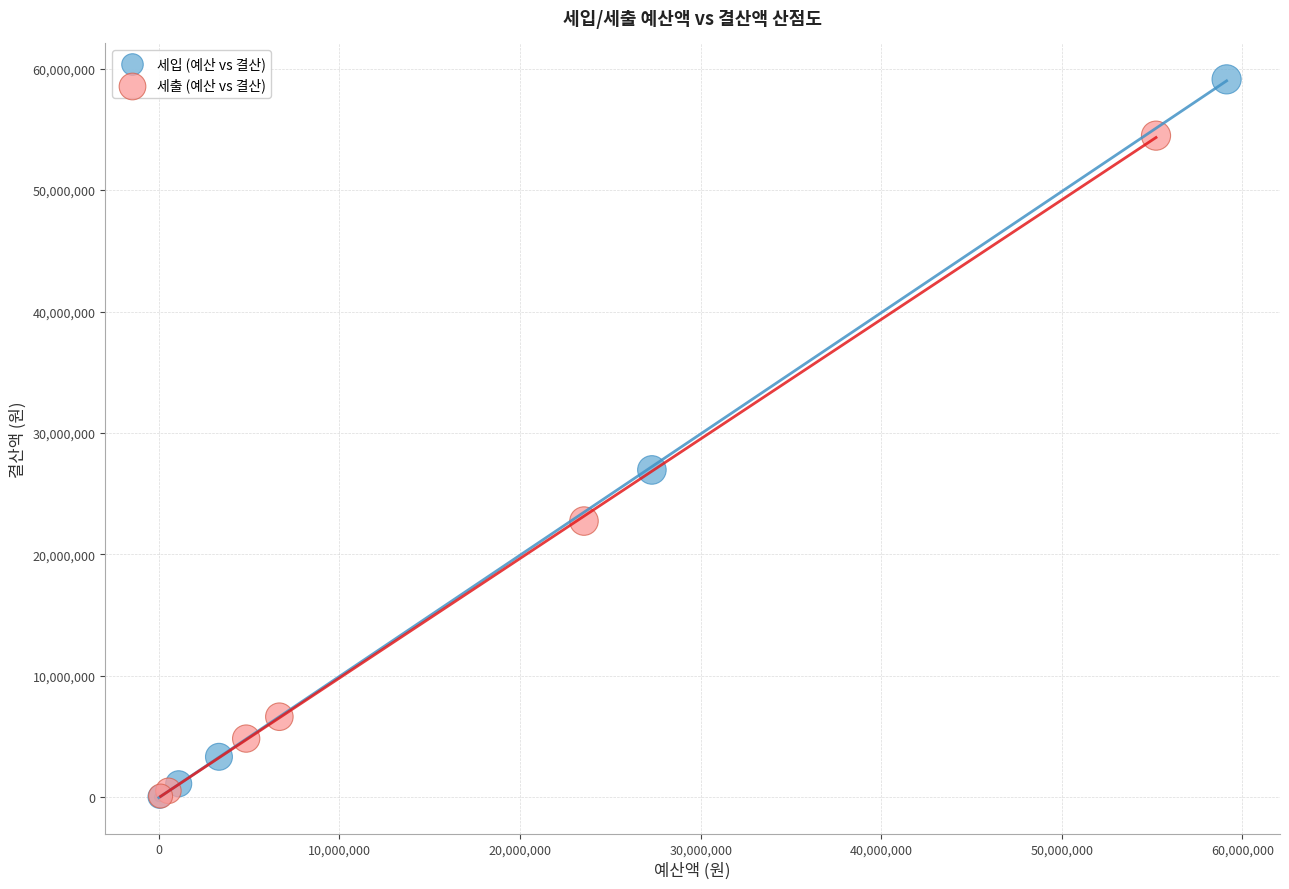

Which series has the largest Y range (max minus min)?

세입 (예산 vs 결산)